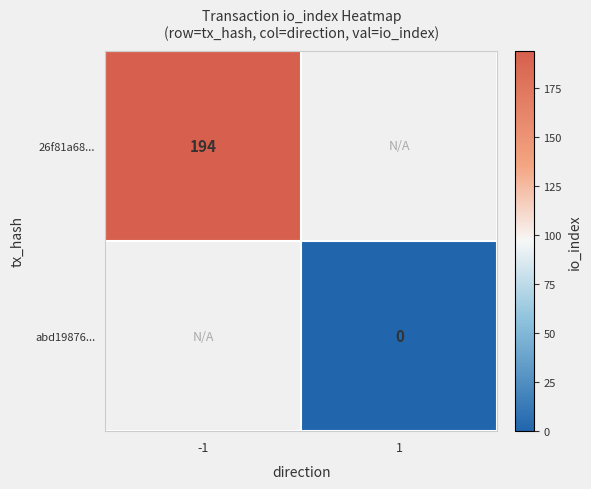

At how many categories does at least one series exceed 182?

1